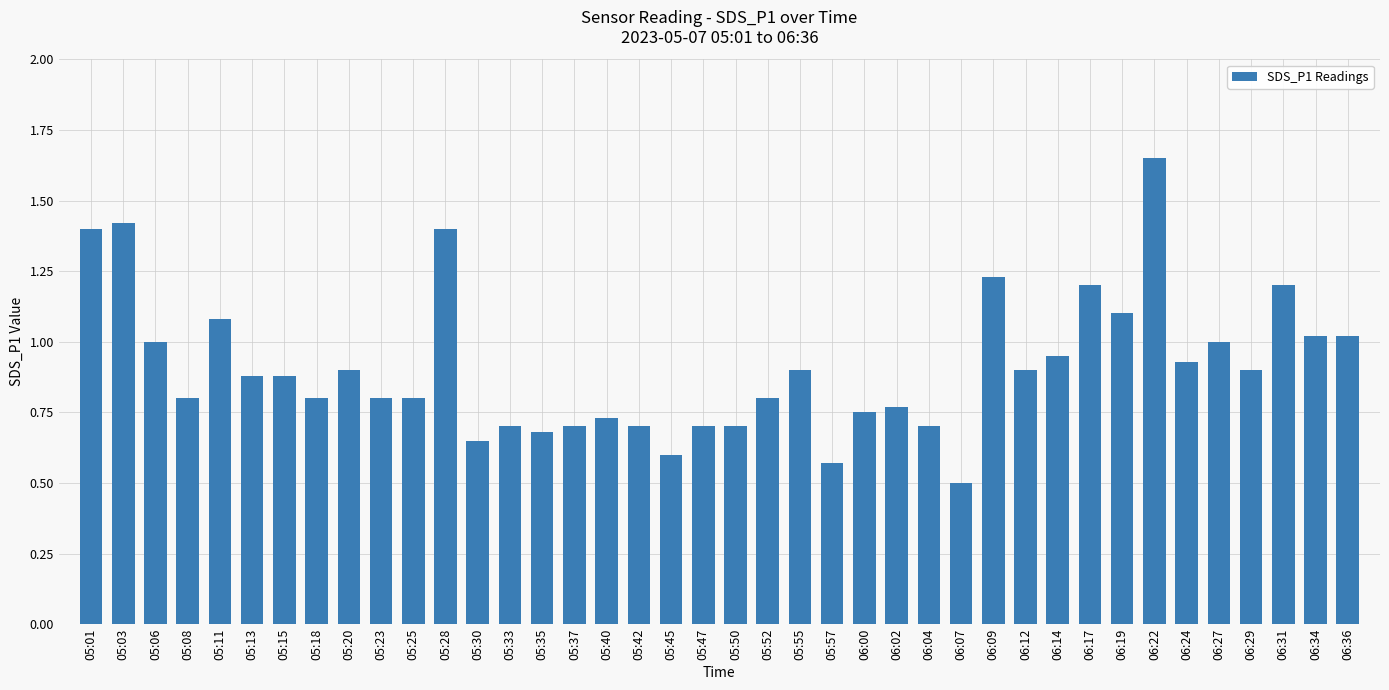

True or false: the data shows 0.7 at 06:04.

True